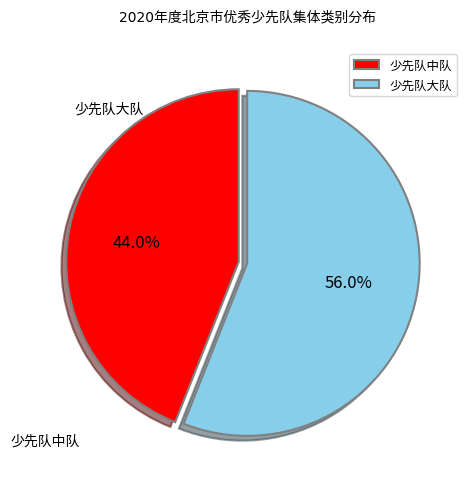

Does any single category account for the majority?

Yes